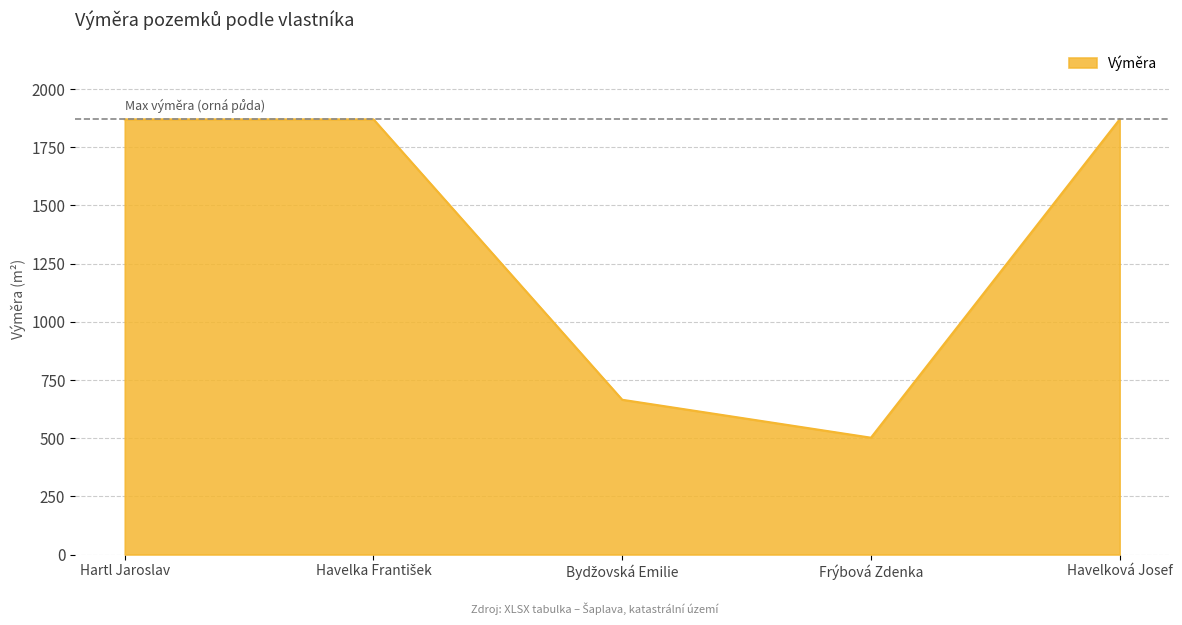

True or false: the data has more than 1 interior local peaks.

False